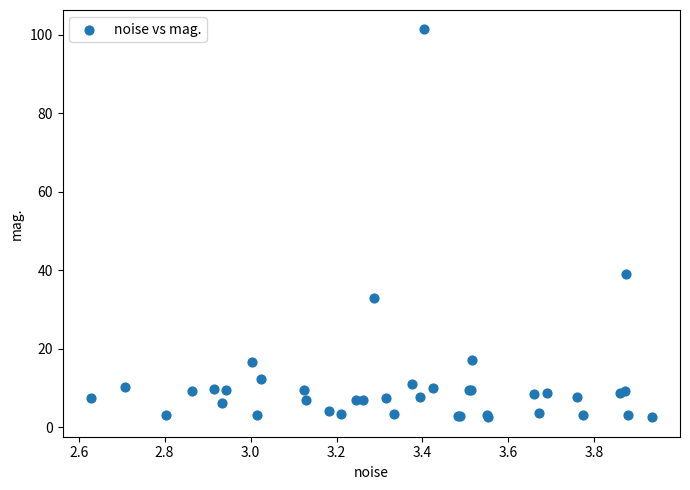

What Y value in the scatter plot is closest to 51?

39.1